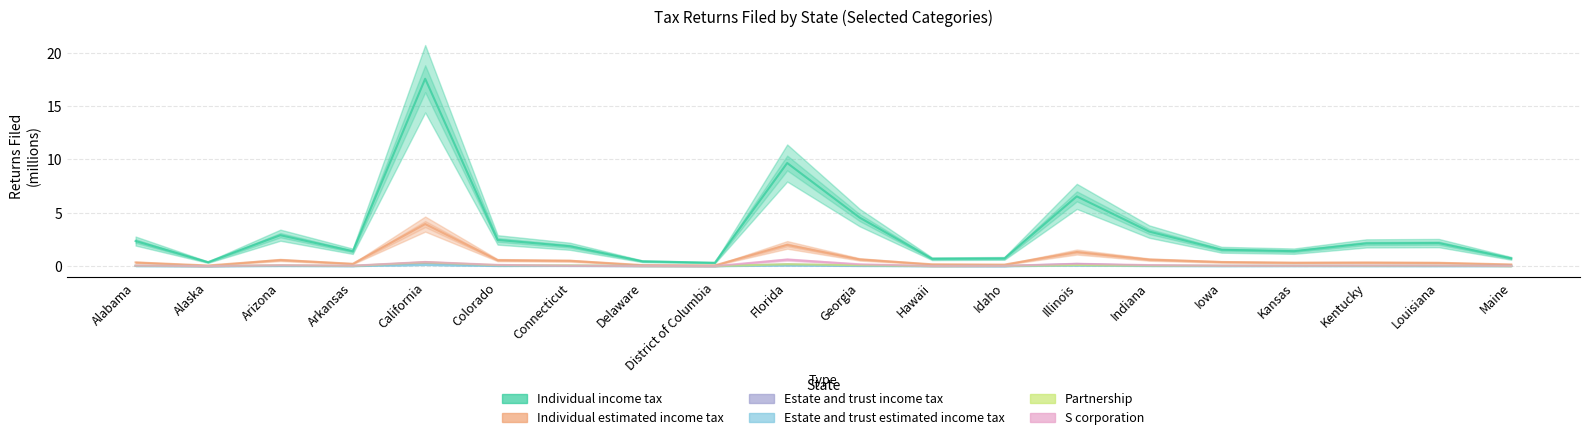

Which series has the largest total across all categories?

Individual income tax